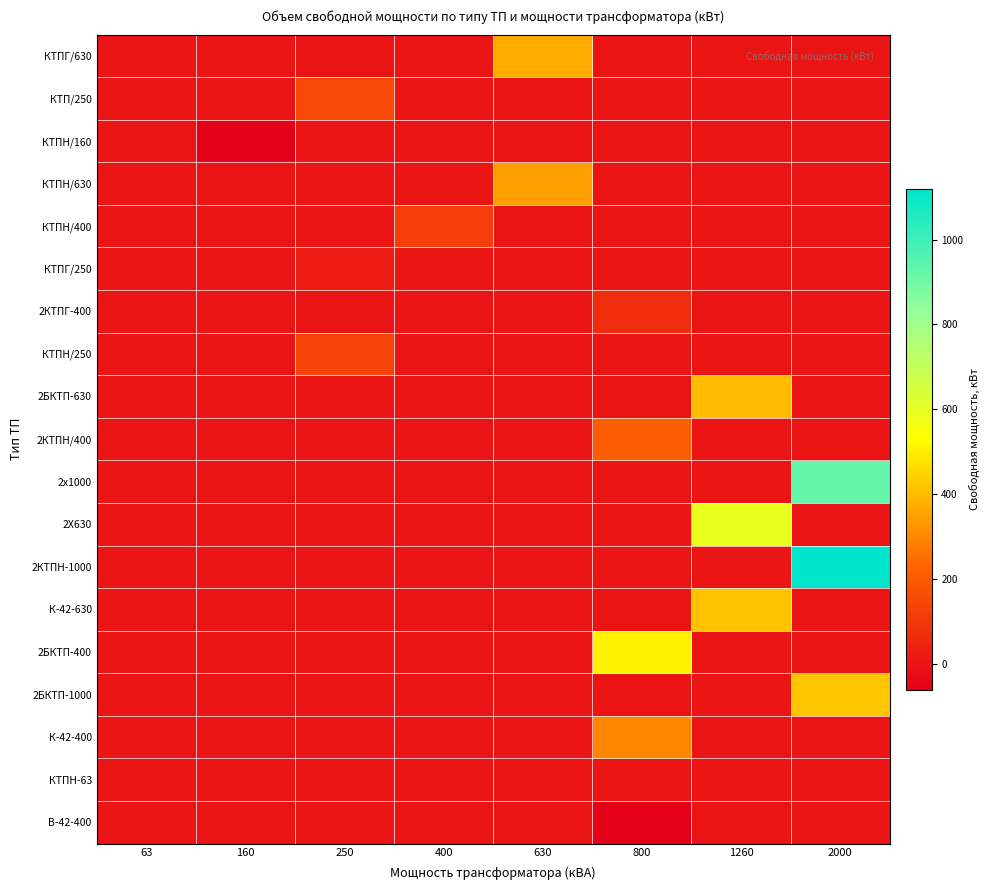

What is the smallest value displayed?

-60